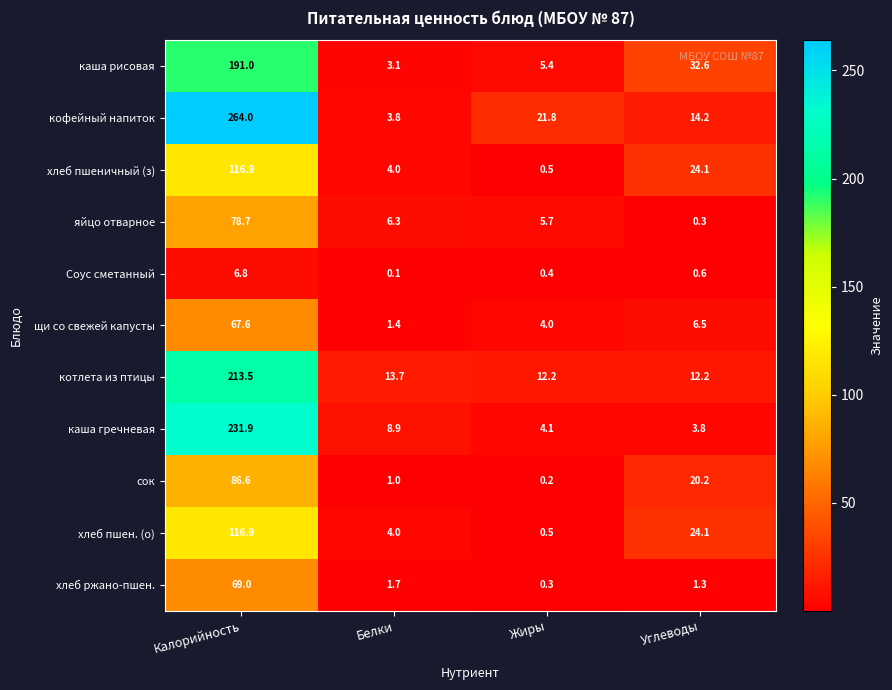

What is the difference between the maximum and minimum values in the сок series?

86.4